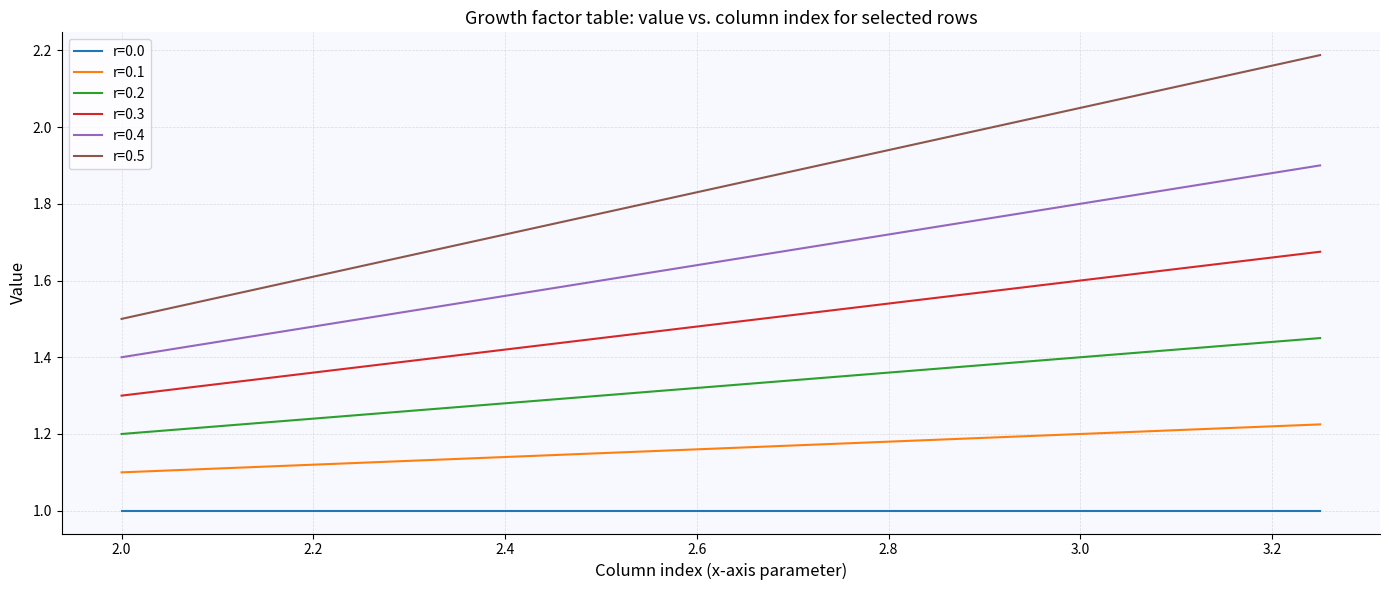

True or false: r=0.1 and r=0.4 cross at least once.

False